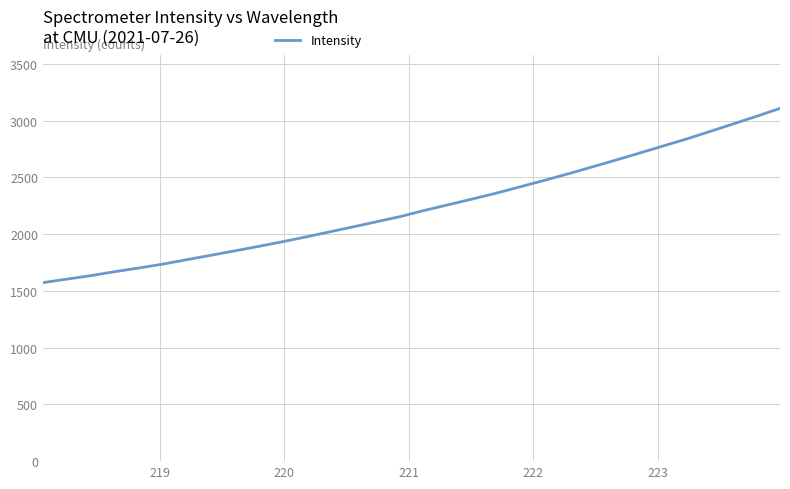

What is the smallest value displayed?

1573.2